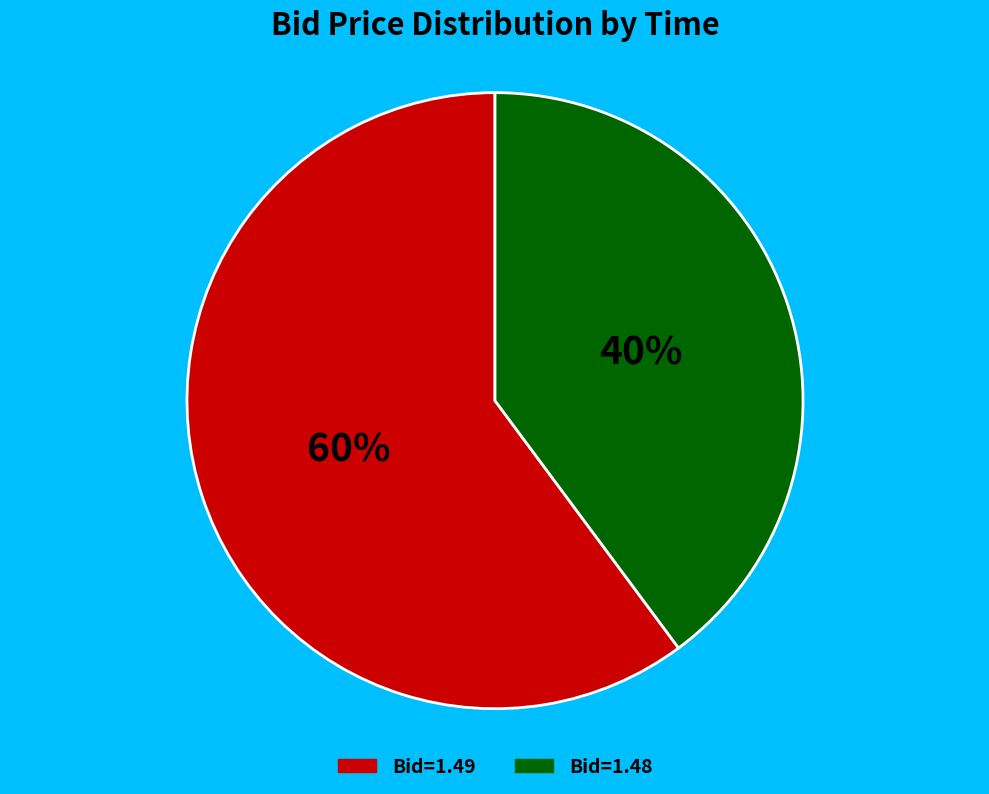

To the nearest percent, what is the average slice percentage?

50%